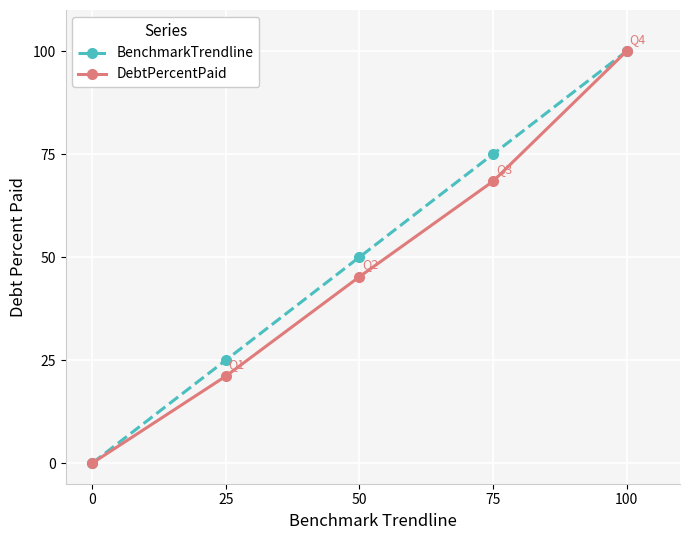

Is this an area chart (filled region under the line)?

No